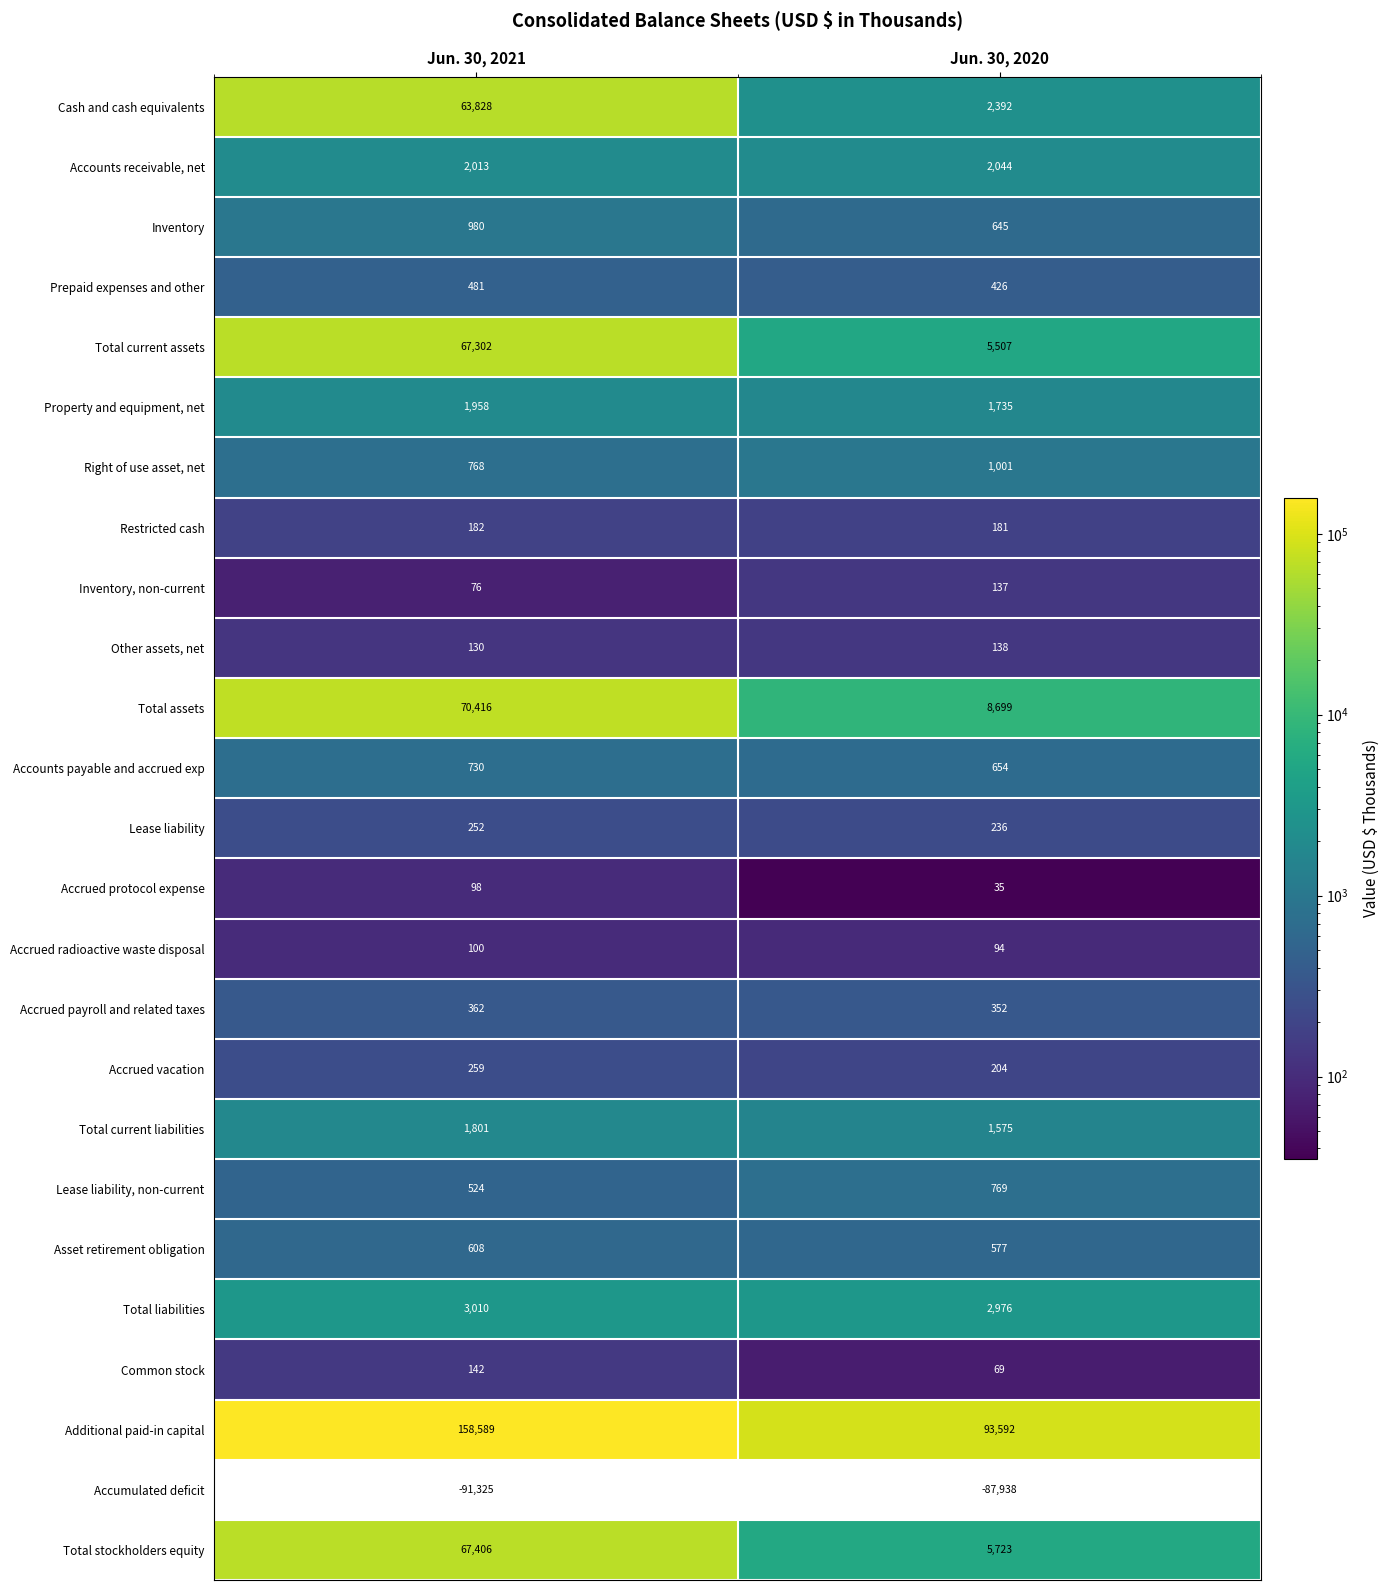

How many distinct data groups are displayed?

25